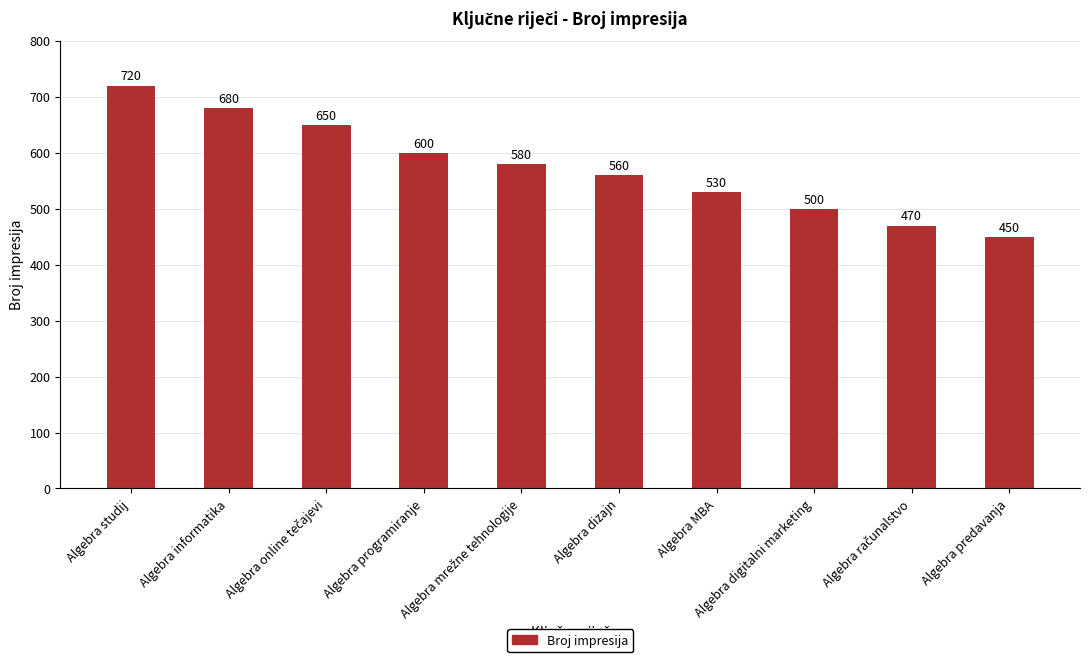

What position from the left is Algebra MBA?

7